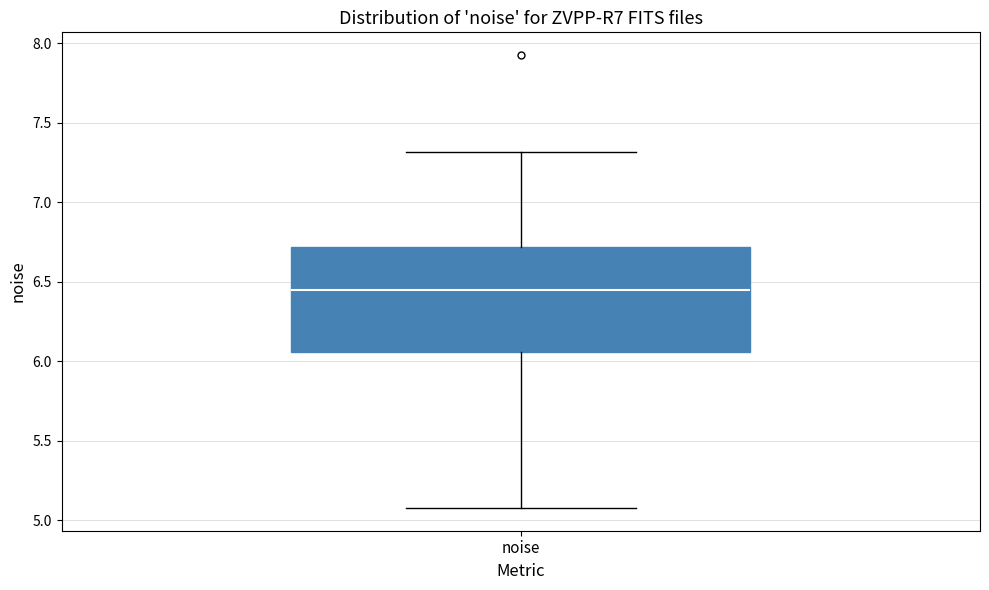

Read this box plot against the y-axis: the position of the median line, the range covered by the box, and the ends of both whiskers. The values are not printed on the chart, so give them approximately, as read against the axis.

median 6.45, box 6.05 to 6.70, whiskers 5.10 to 7.30